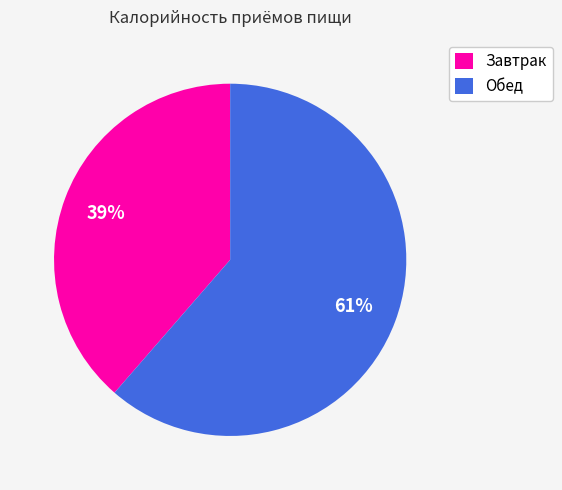

Is it true that Обед is 56% of the pie?

False